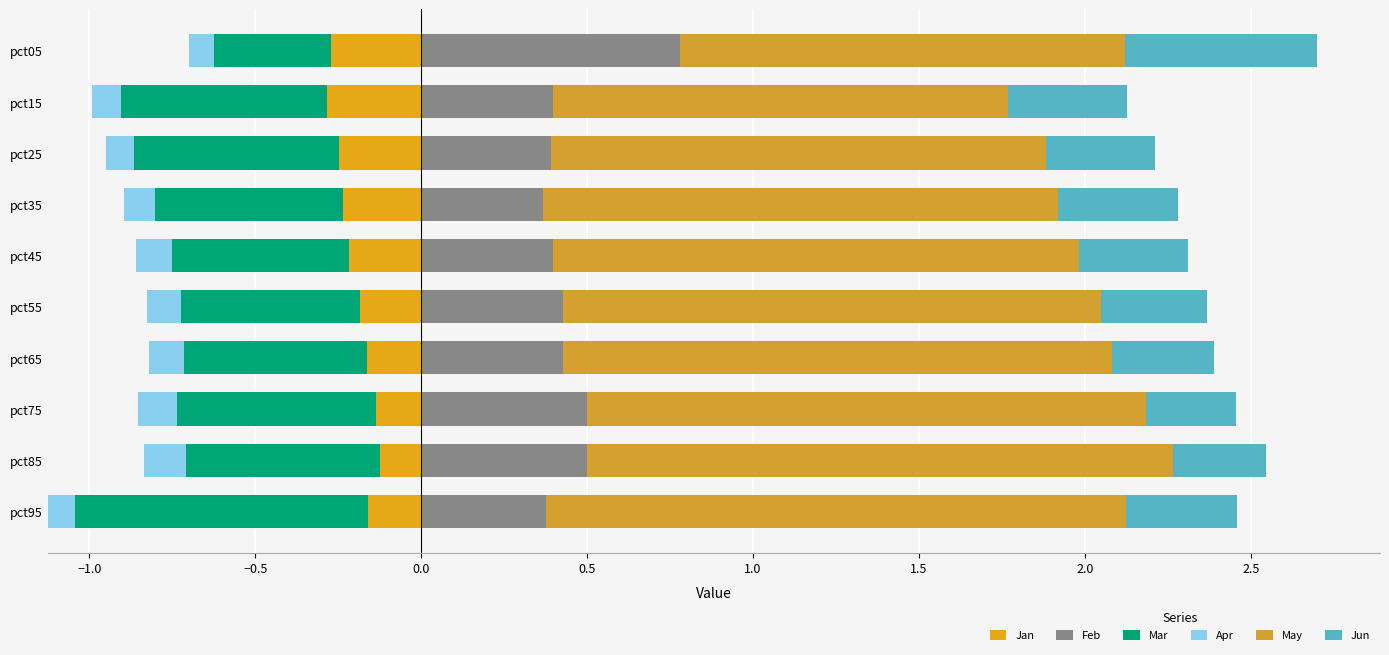

What is the difference between the highest and lowest values at 0.0?

1.2